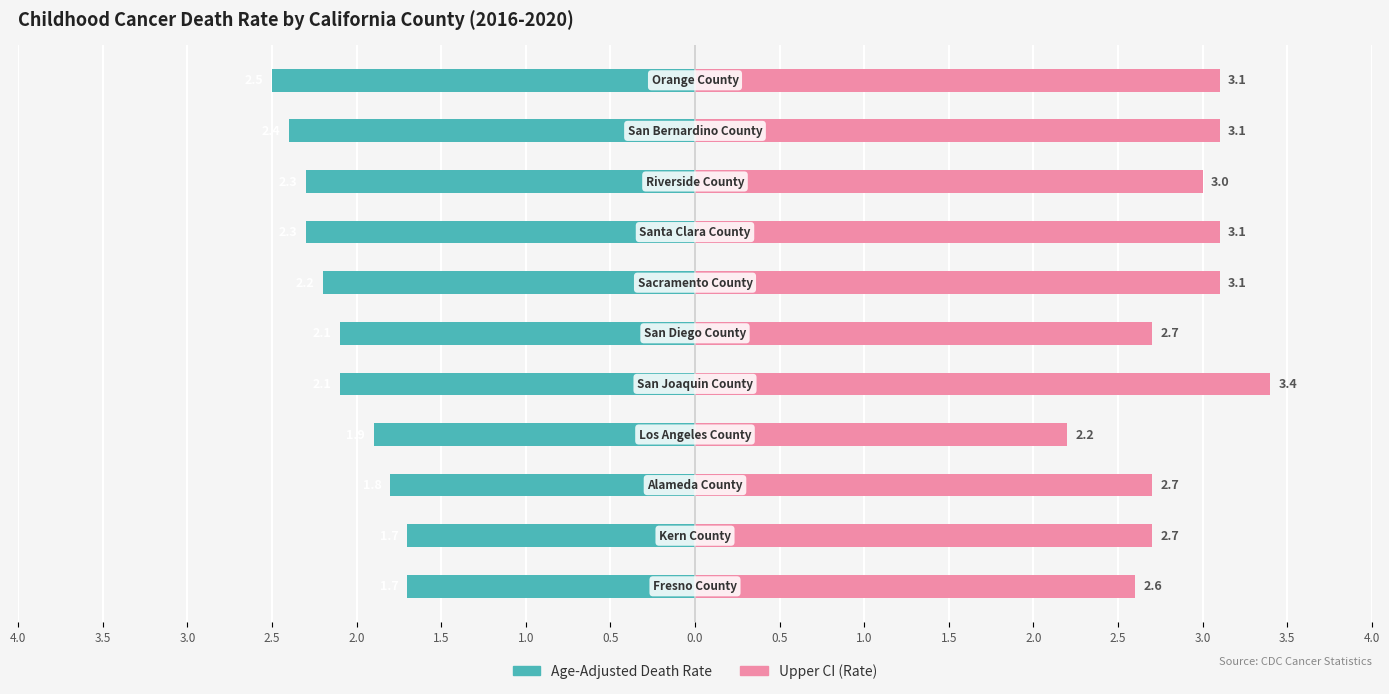

Is the value of Age-Adjusted Death Rate at 0.5 greater than the value of Upper CI (Rate) at 4.0?

No